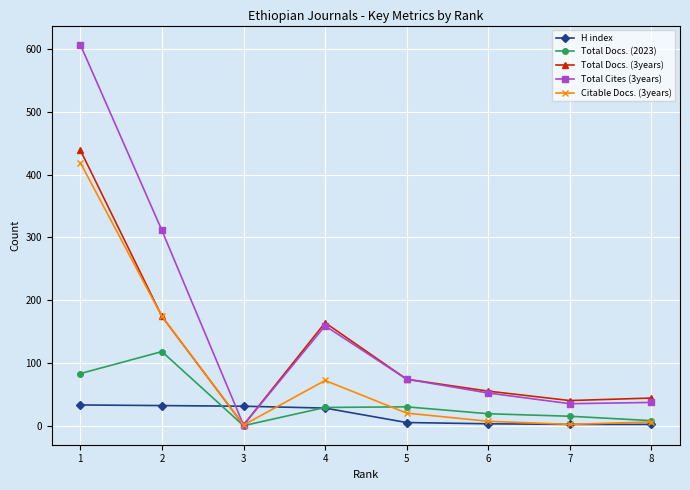

Which series has the widest spread of values?

Total Cites (3years)